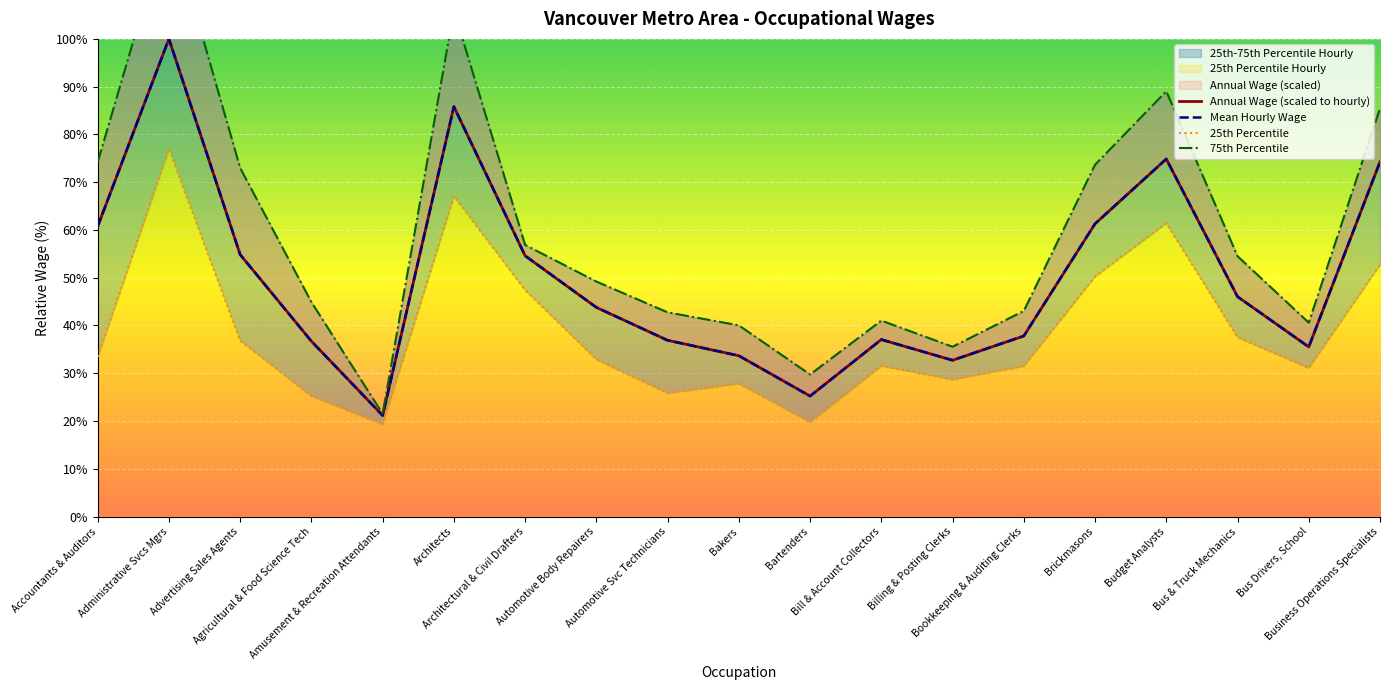

What is the sum of the 75th Percentile values at Bartenders and Bakers?

69.8